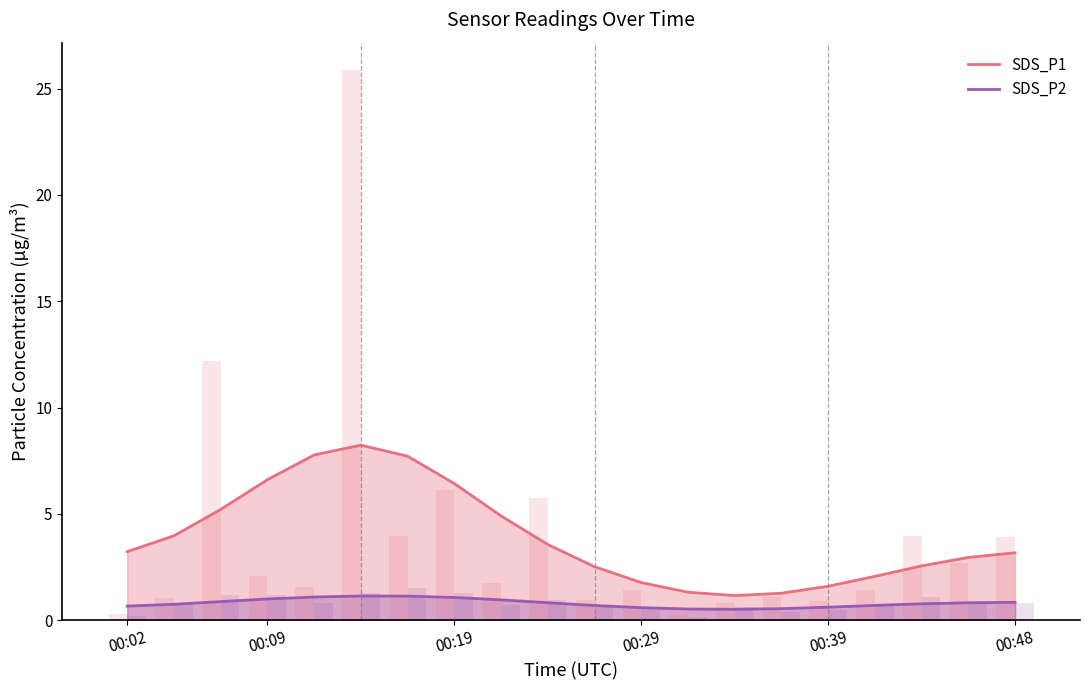

True or false: SDS_P2 and SDS_P1 cross at least once.

False